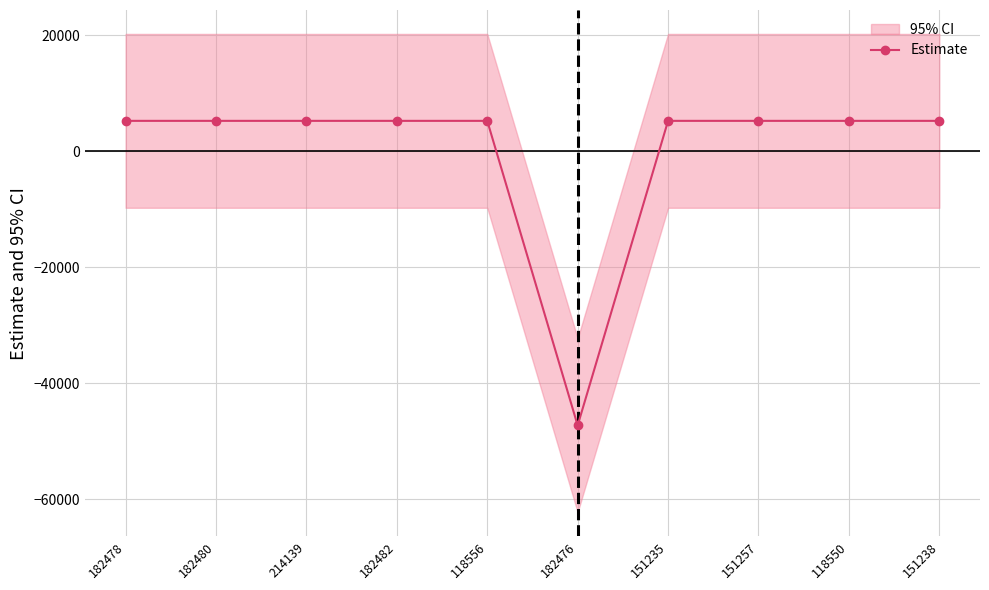

Rank the categories by value from lowest to highest.

182476, 182478, 182480, 214139, 182482, 118556, 151235, 151257, 118550, 151238